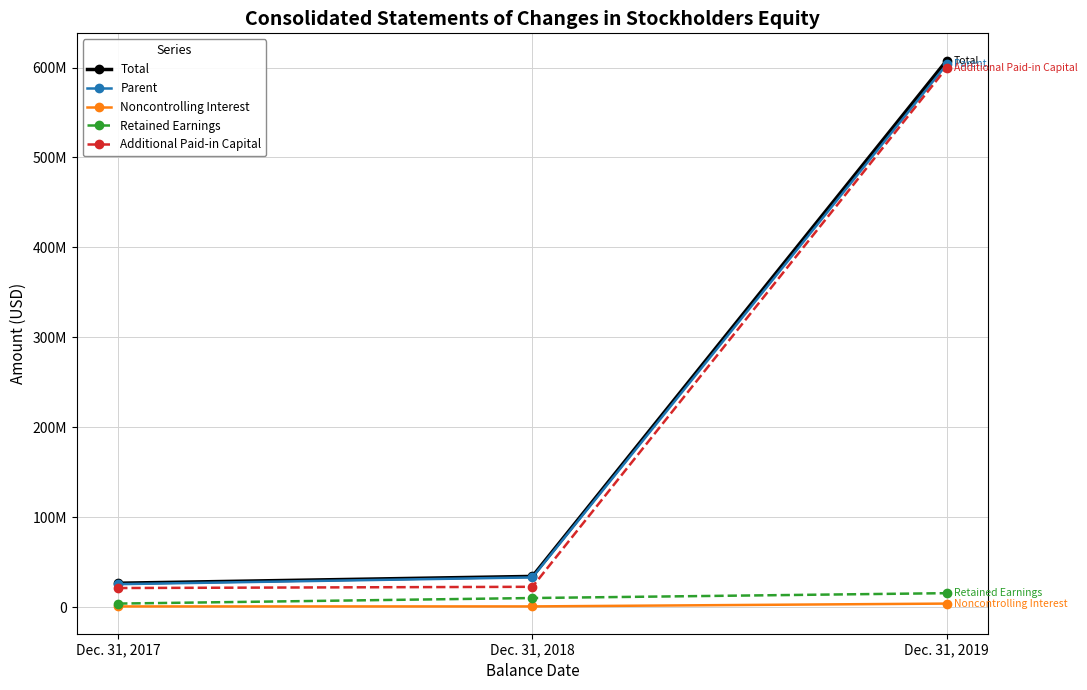

Which has a higher value, Dec. 31, 2018 or Dec. 31, 2019?

Dec. 31, 2019